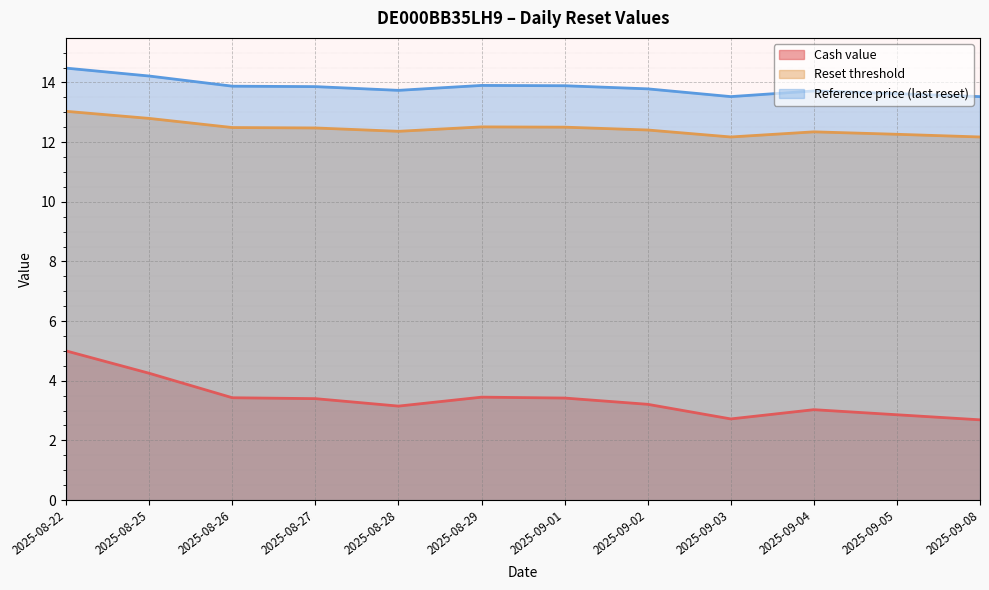

Rank the categories by Cash value value from highest to lowest.

2025-08-22, 2025-08-25, 2025-08-29, 2025-08-26, 2025-09-01, 2025-08-27, 2025-09-02, 2025-08-28, 2025-09-04, 2025-09-05, 2025-09-03, 2025-09-08